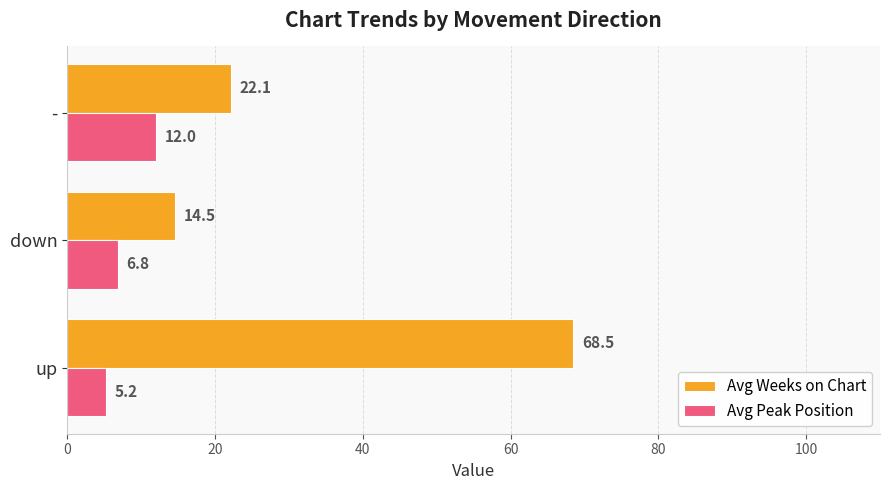

What is the spread (max minus min) of values at down?

7.7